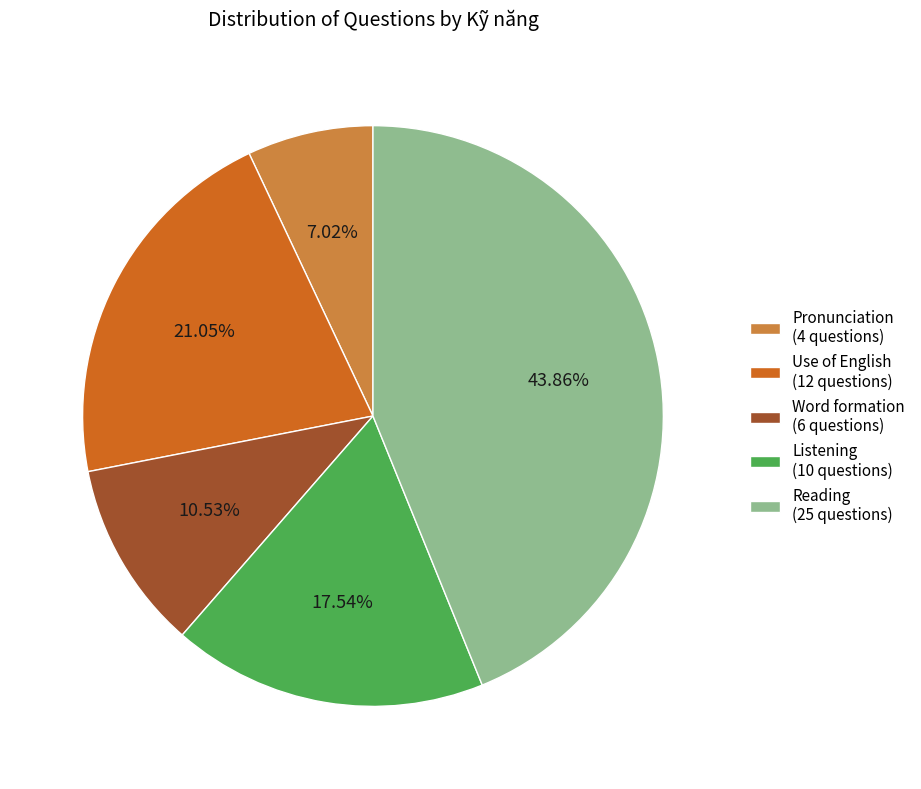

Rank the categories by value from highest to lowest.

Reading (25 questions), Use of English (12 questions), Listening (10 questions), Word formation (6 questions), Pronunciation (4 questions)